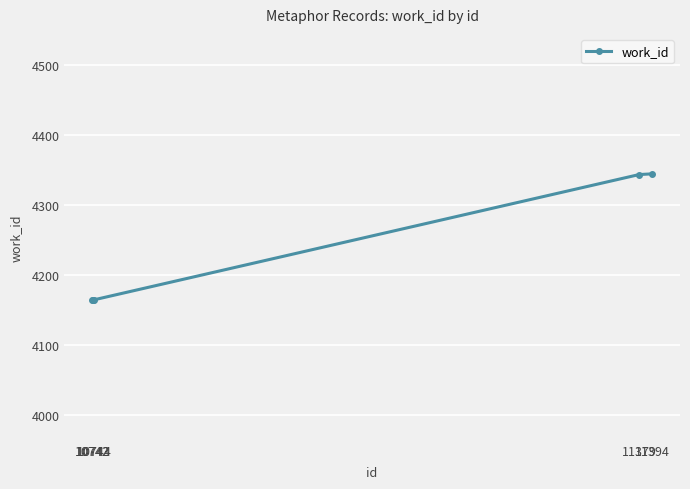

What is the difference between the maximum and minimum values?

180